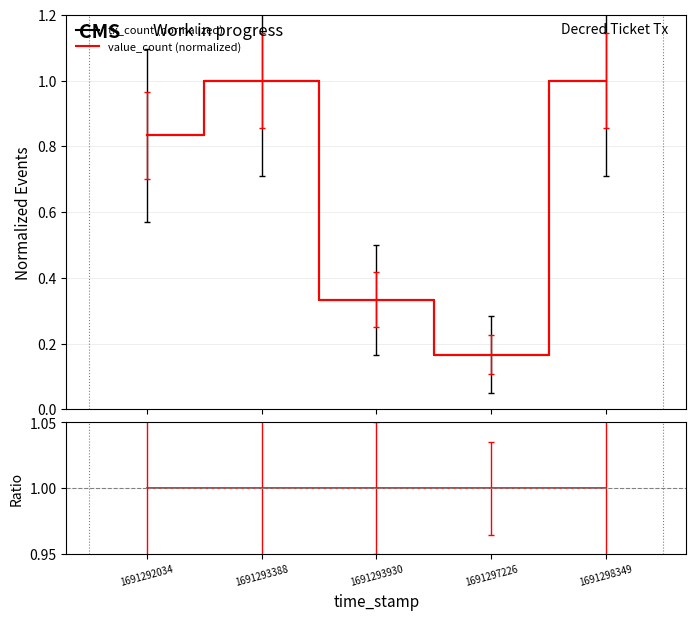

At which label is tx_count (normalized) closest to 0?

1691297226